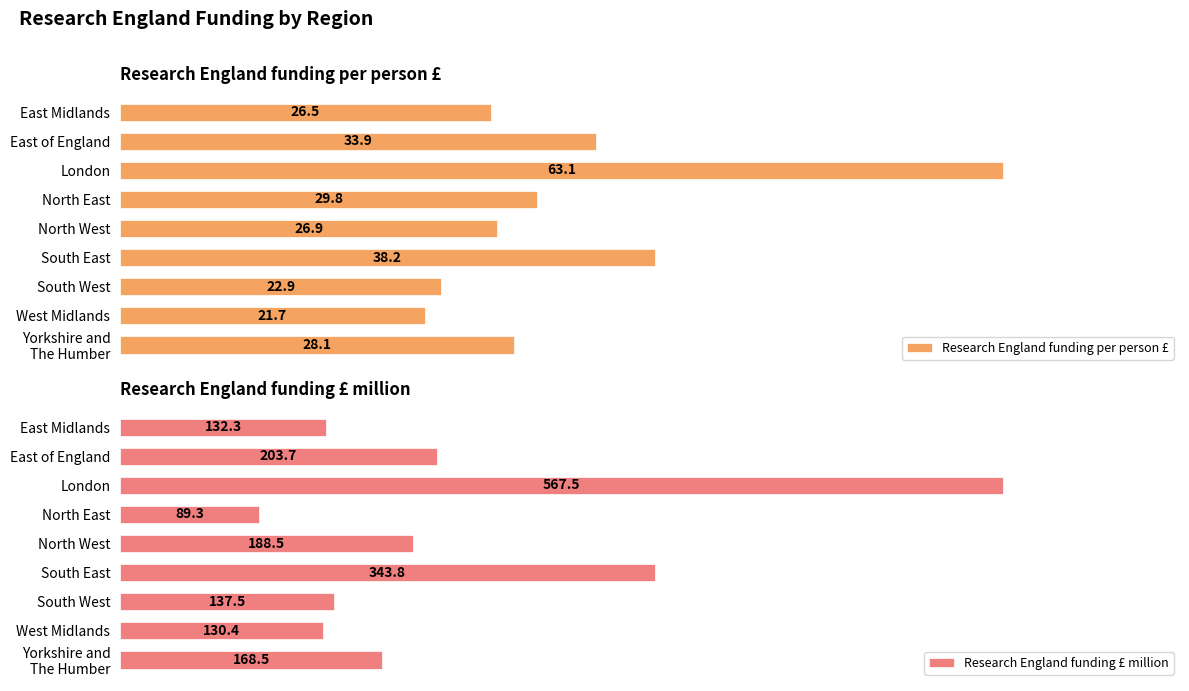

How many values in the Research England funding per person £ series exceed 28?

5